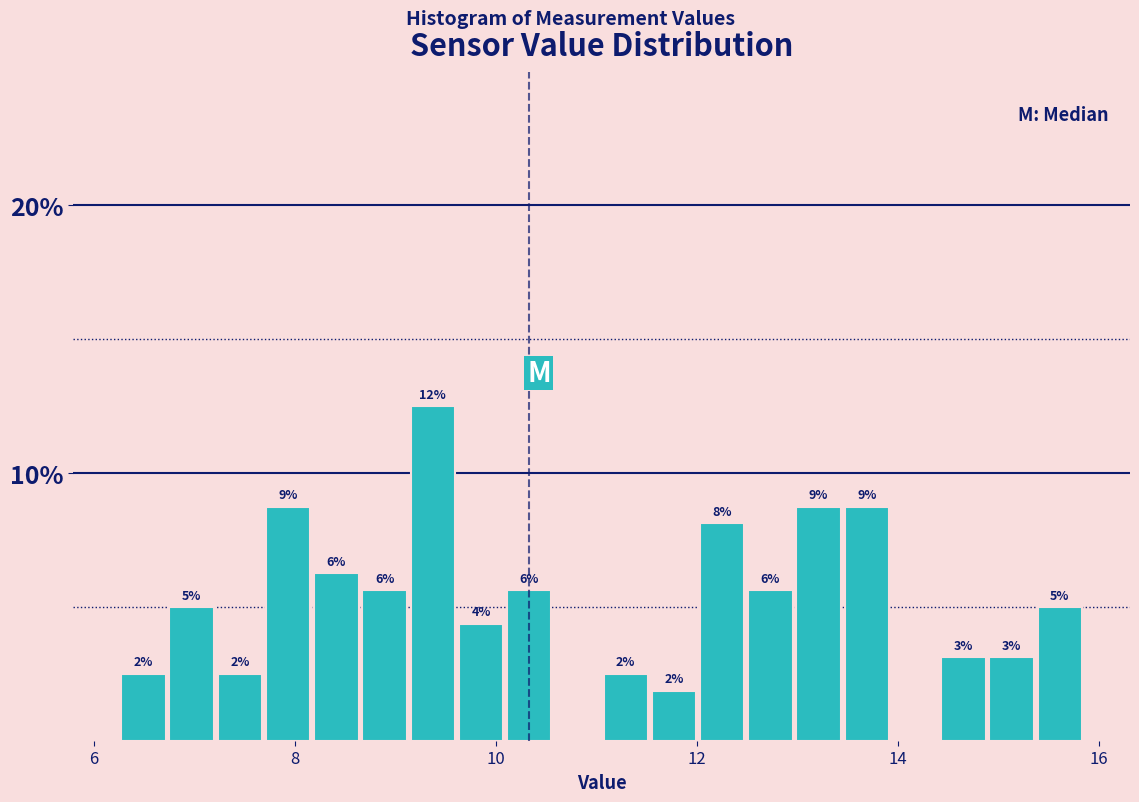

Read against the x-axis, roughly where is the centre of the tallest bar?

9.4